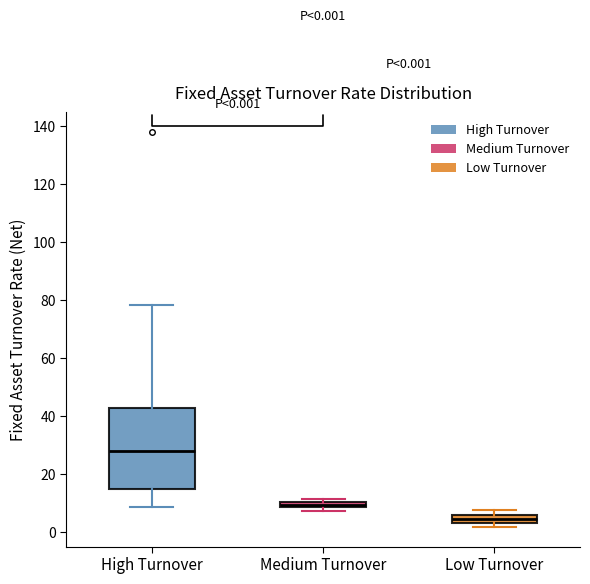

Which box is the tallest, from its lower edge to its upper edge?

High Turnover